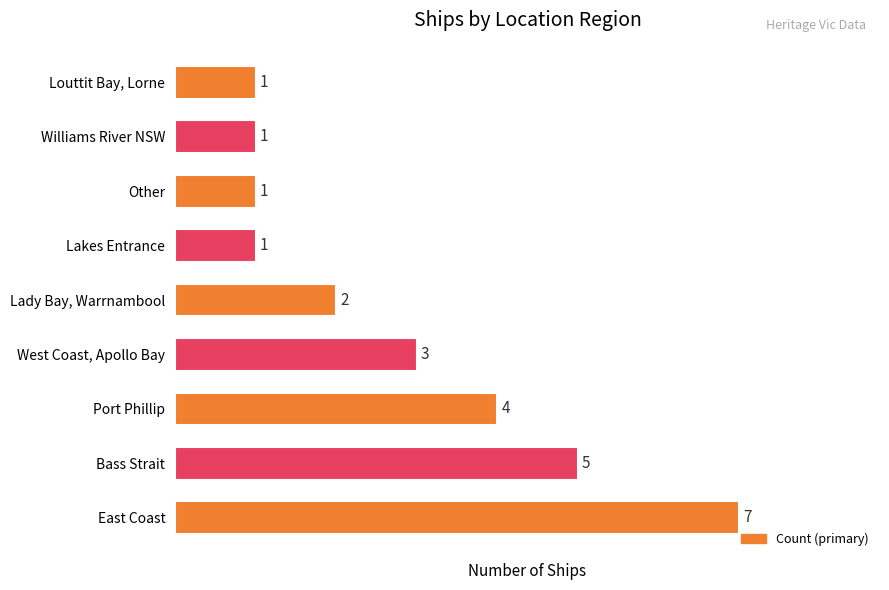

True or false: the data shows 2 at Other.

False